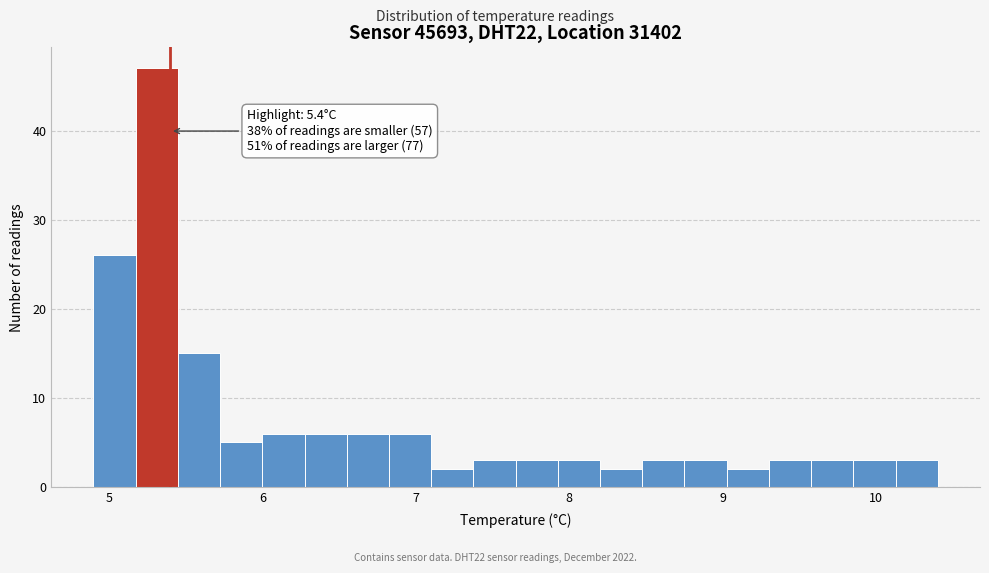

Around what value on the x-axis is the tallest bar? Give the approximate position of its centre, as read against the axis.

5.3